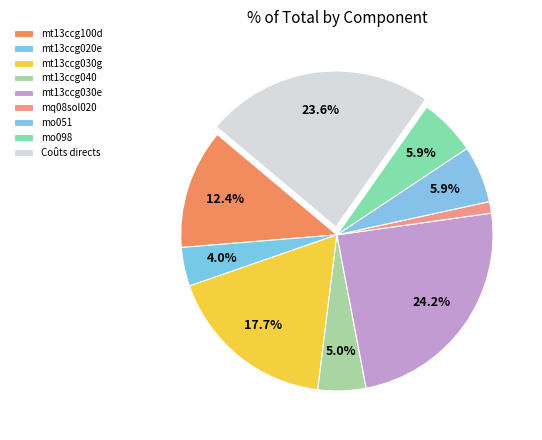

Does any single category account for the majority?

No